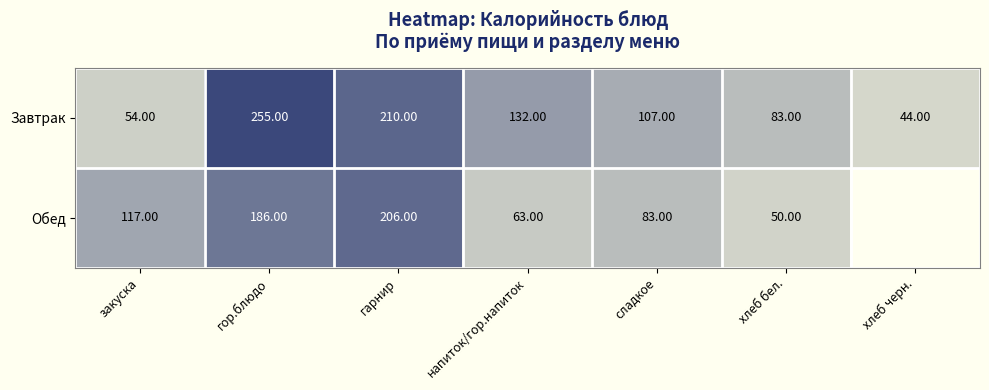

How many data points in Завтрак are less than 107?

3